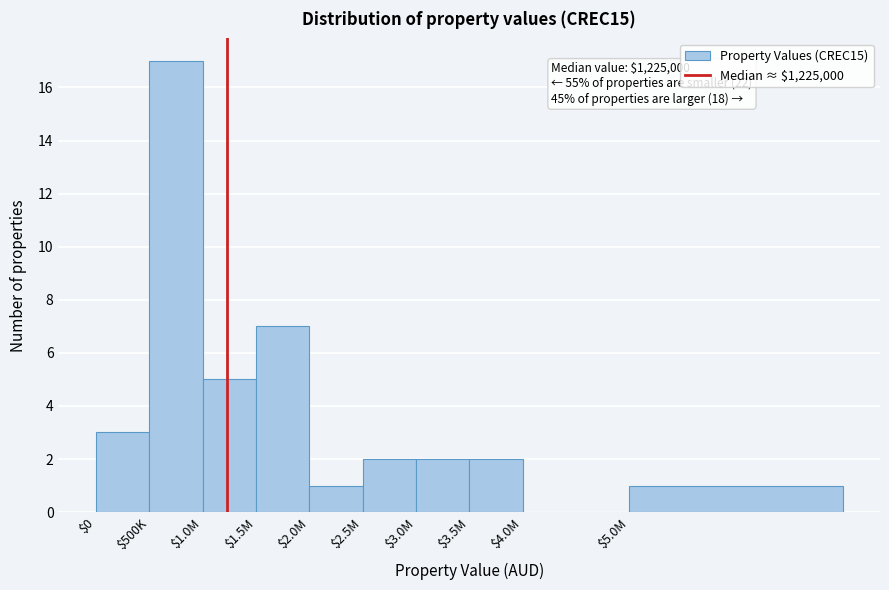

Which label corresponds to the largest value in the chart?

$500K